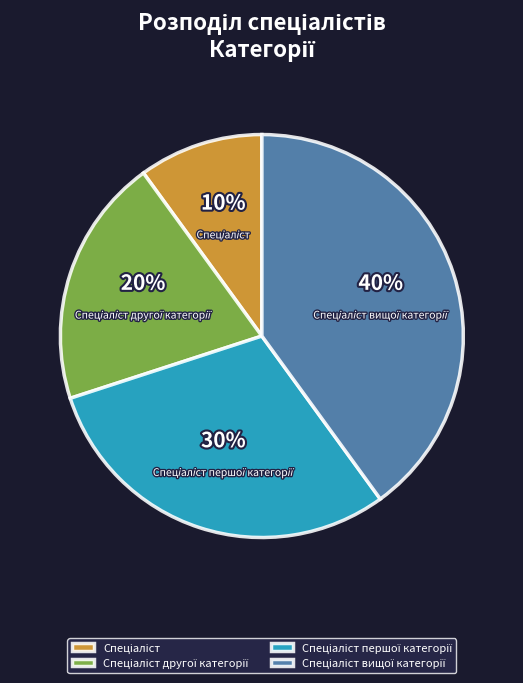

To the nearest percent, what is the difference between the largest and smallest slice percentages?

30%